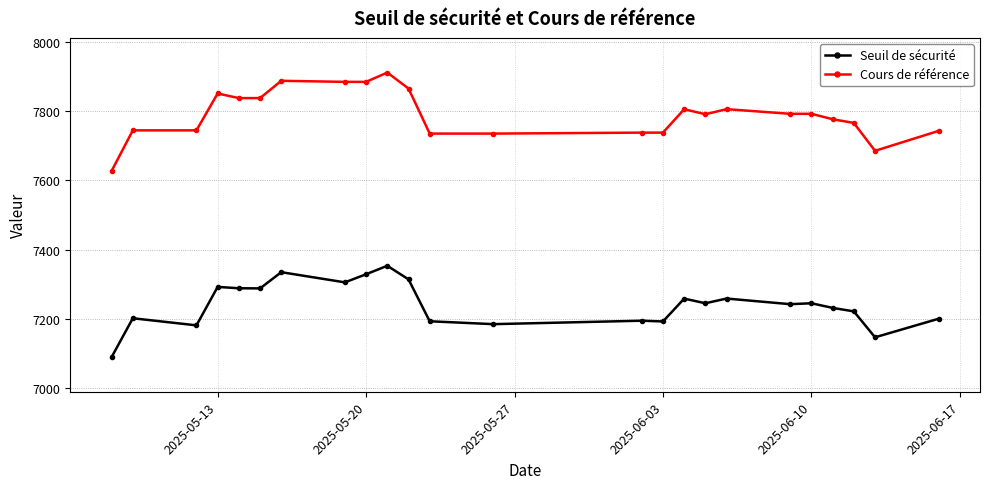

Which series has the largest range (max minus min)?

Cours de référence